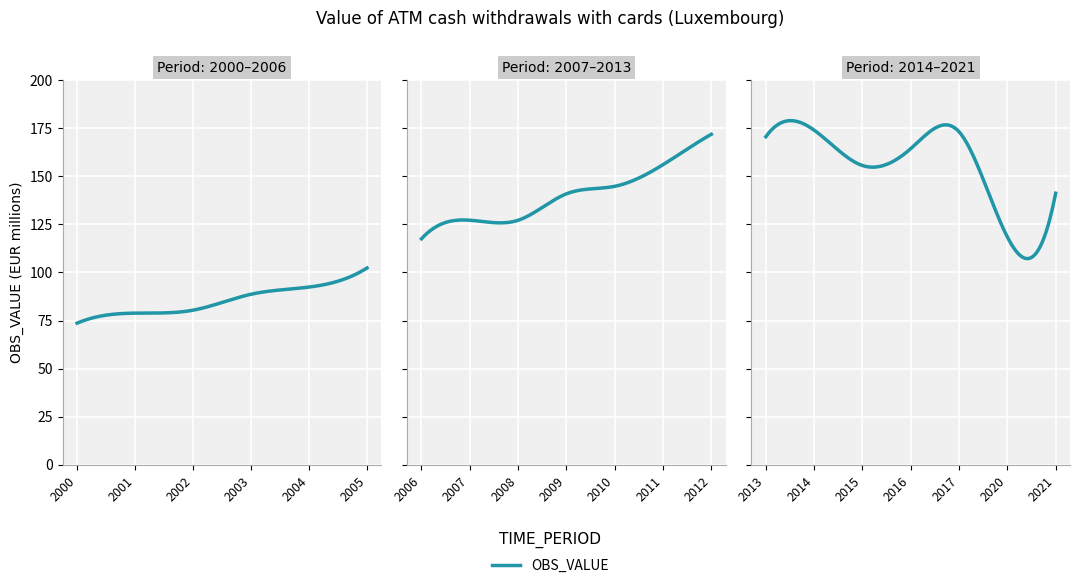

What is the value of the 12th point from the left?

156.0